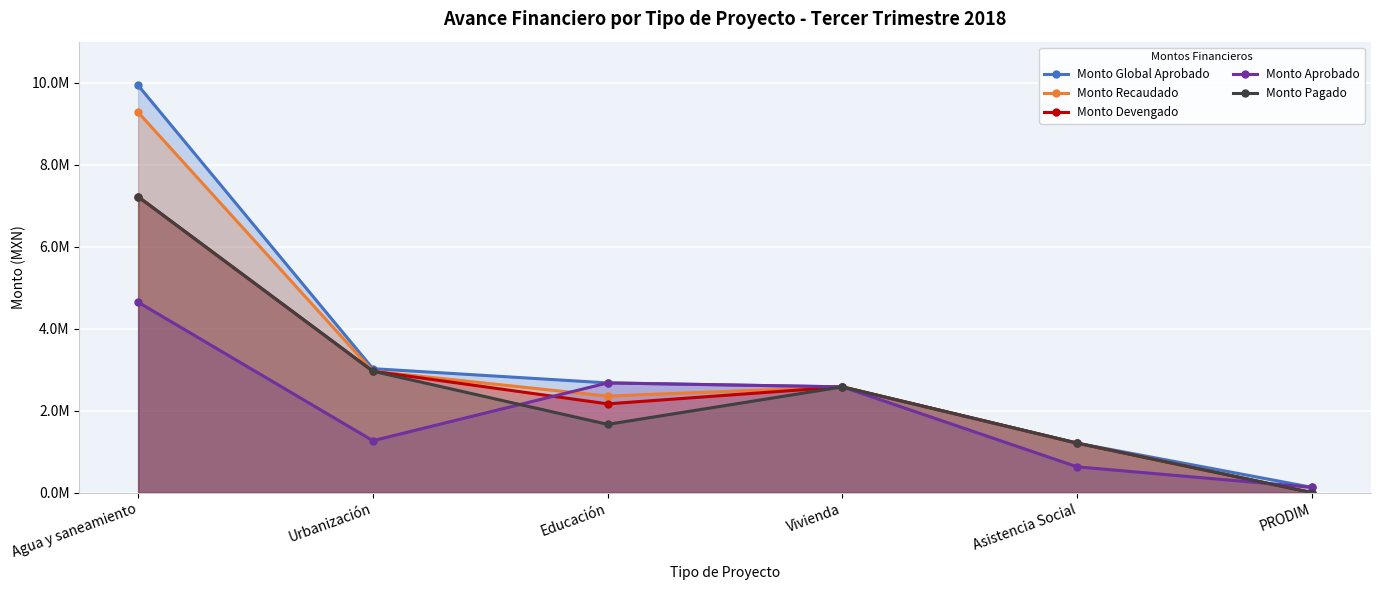

At which category does Monto Pagado reach its first local valley?

Educación